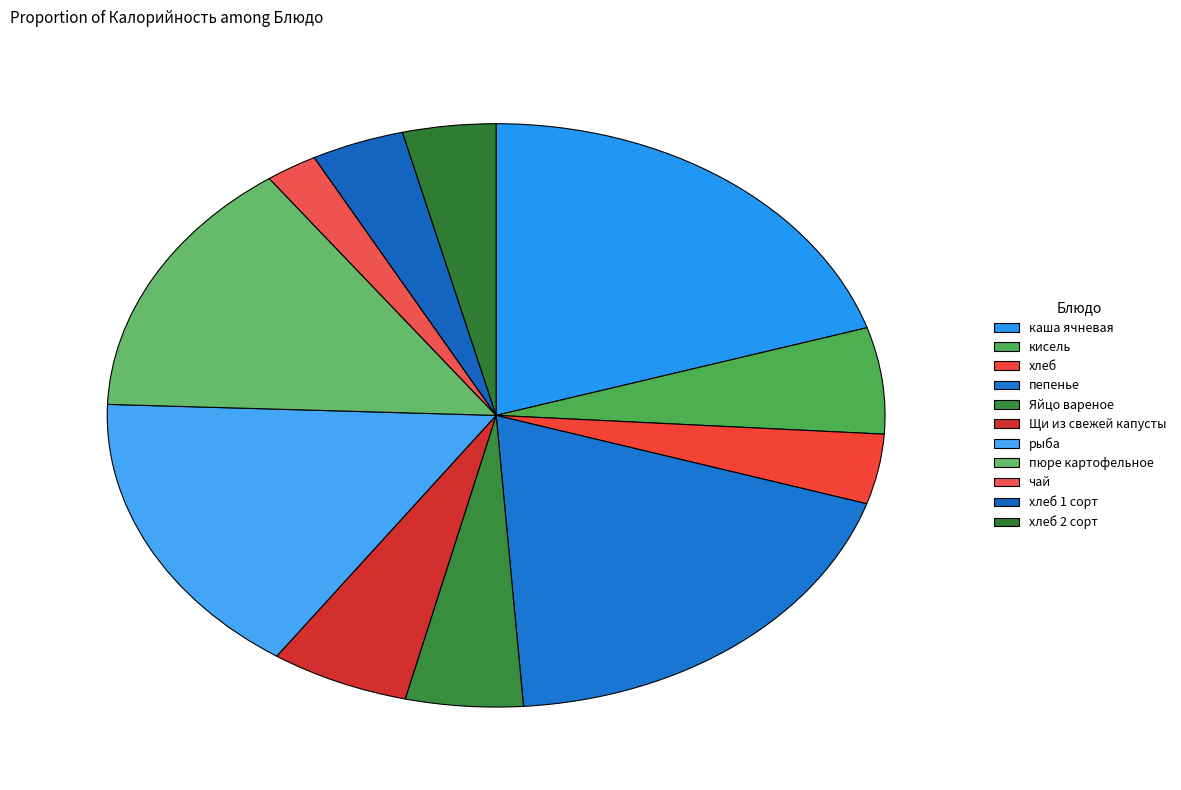

How many segments does this pie chart have?

11